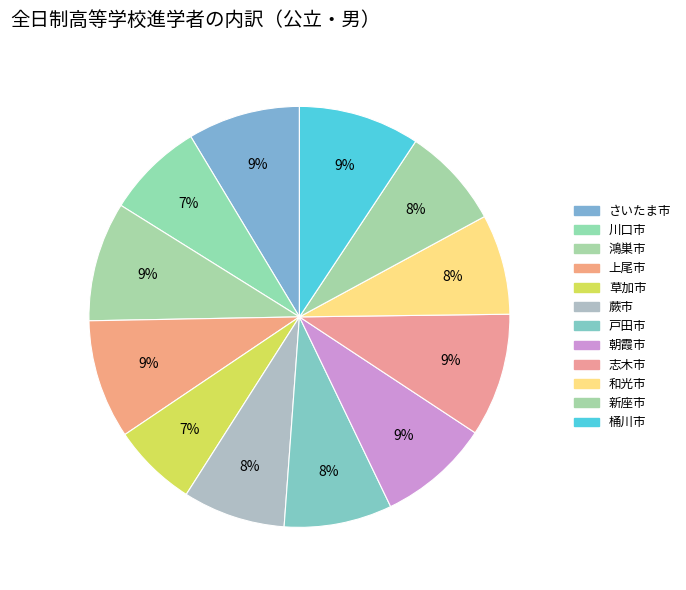

Count the number of slices in the pie.

12